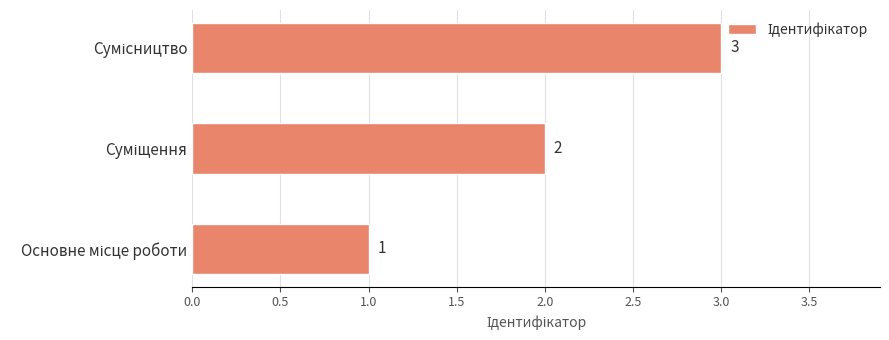

What is the minimum value shown in the chart?

1